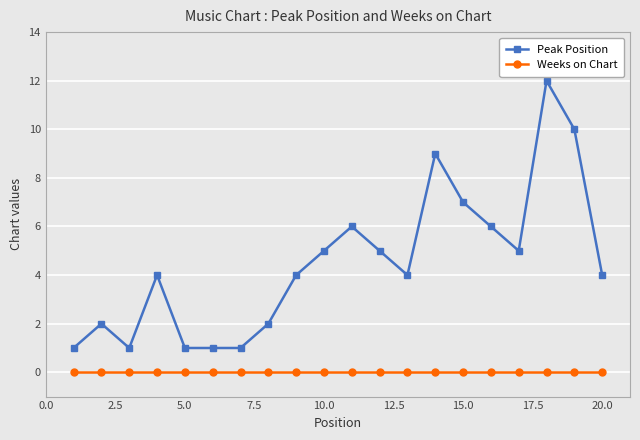

Which series has the largest range (max minus min)?

Peak Position